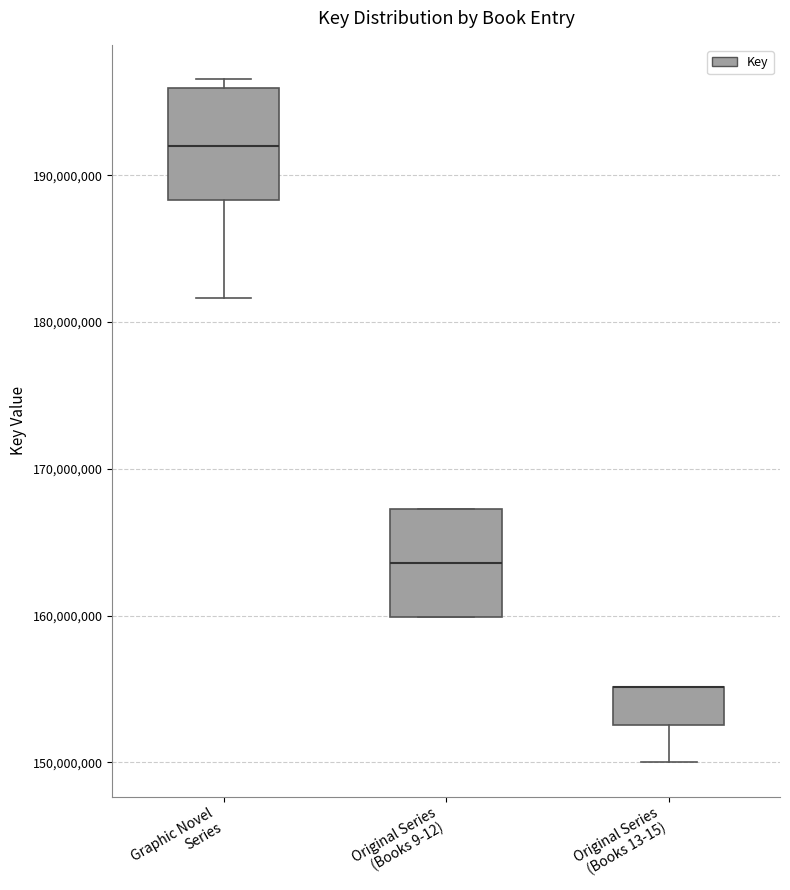

Reading left to right, read every box against the y-axis: the position of its median line, the range the box covers, and the ends of its whiskers. The values are not printed on the chart, so give them approximately, as read against the axis.

Graphic Novel Series: median 192000000, box 188000000 to 196000000, whiskers 182000000 to 197000000
Original Series (Books 9-12): median 164000000, box 160000000 to 167000000, whiskers 160000000 to 167000000
Original Series (Books 13-15): median 155000000 (drawn on the box's upper edge), box 153000000 to 155000000, whiskers 150000000 to 155000000